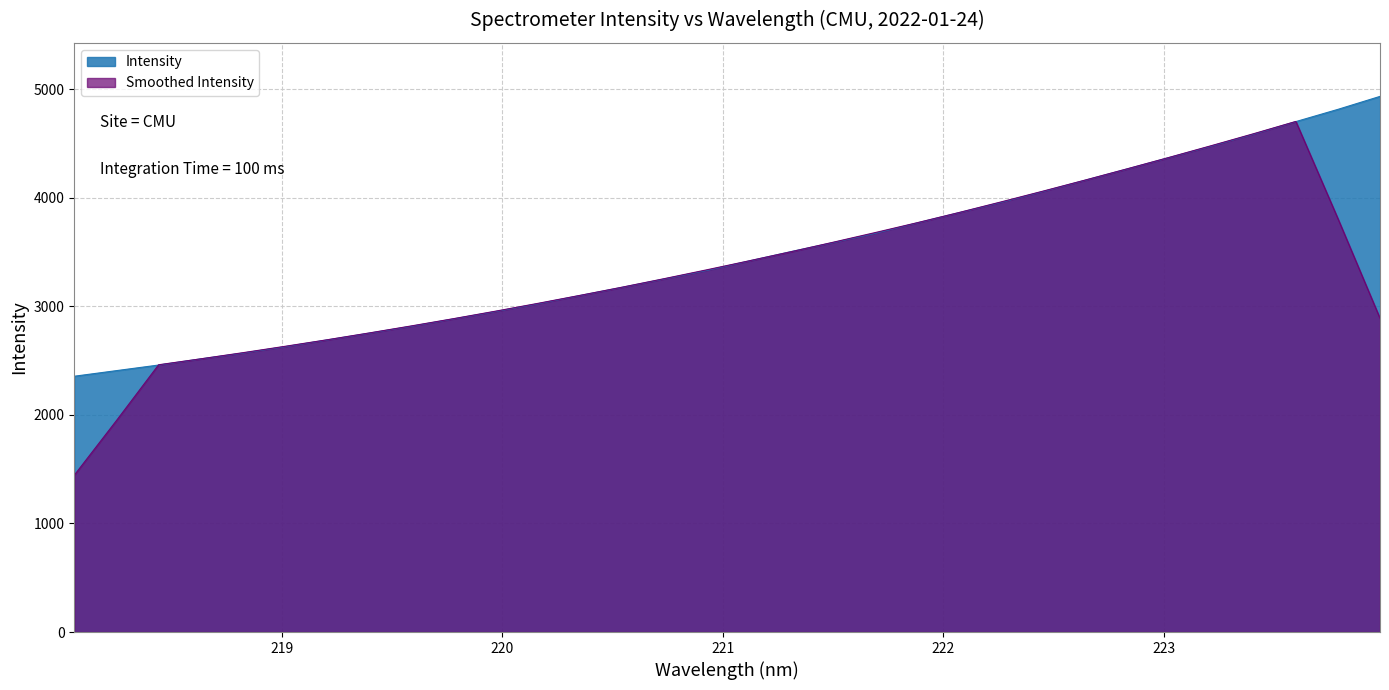

What is the change in value from 218.6332 to 220.7354?

+736.6